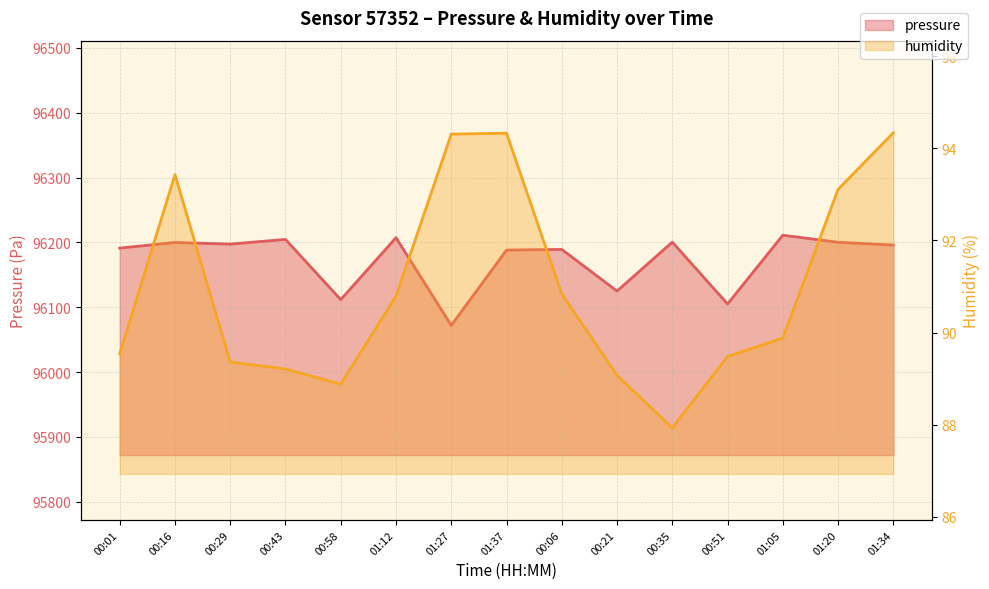

At which label does humidity first exceed 89?

00:01